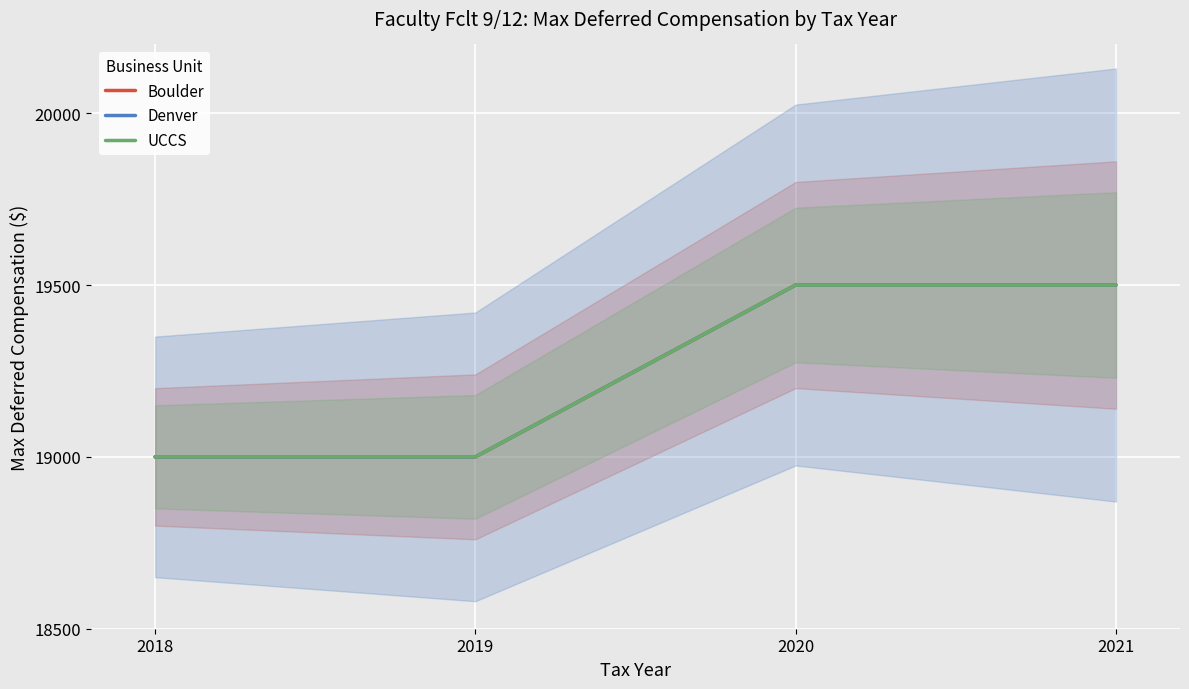

How many categories are shown in the chart?

4